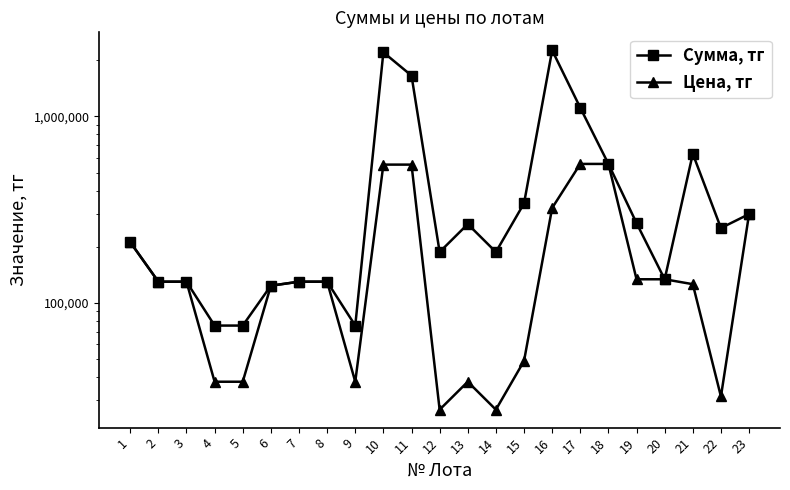

Rank the series at 14 from lowest to highest value.

Цена, тг, Сумма, тг